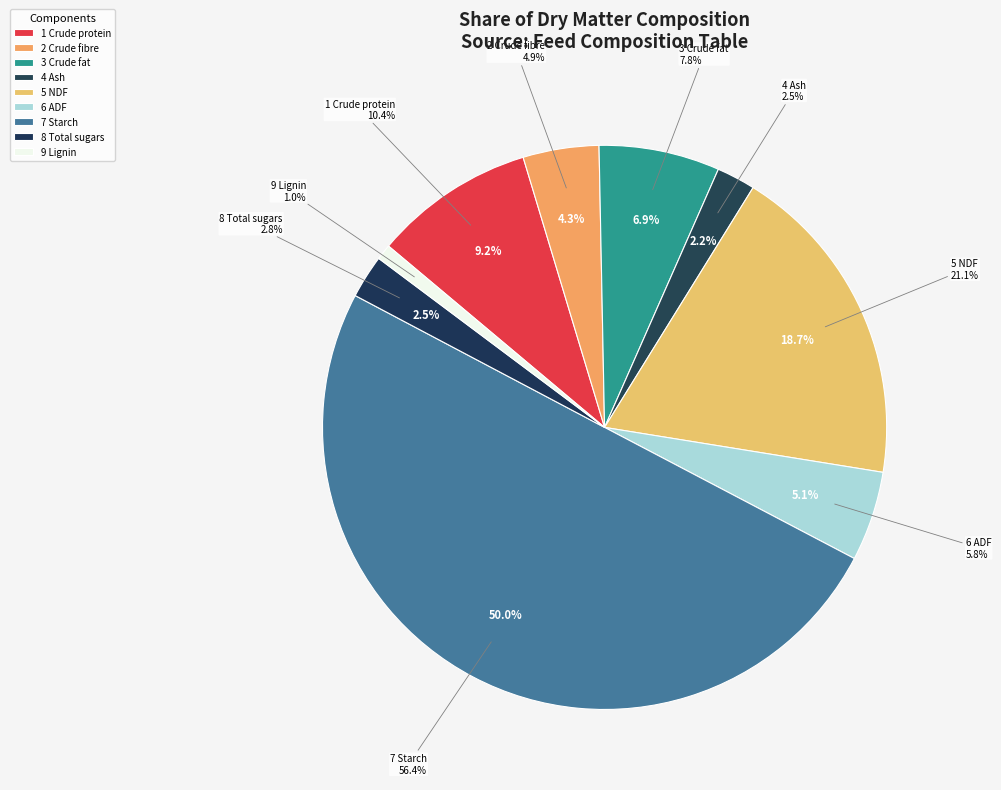

Rank the categories by value from lowest to highest.

Lignin, Ash, Total sugars, Crude fibre, ADF, Crude fat, Crude protein, NDF, Starch